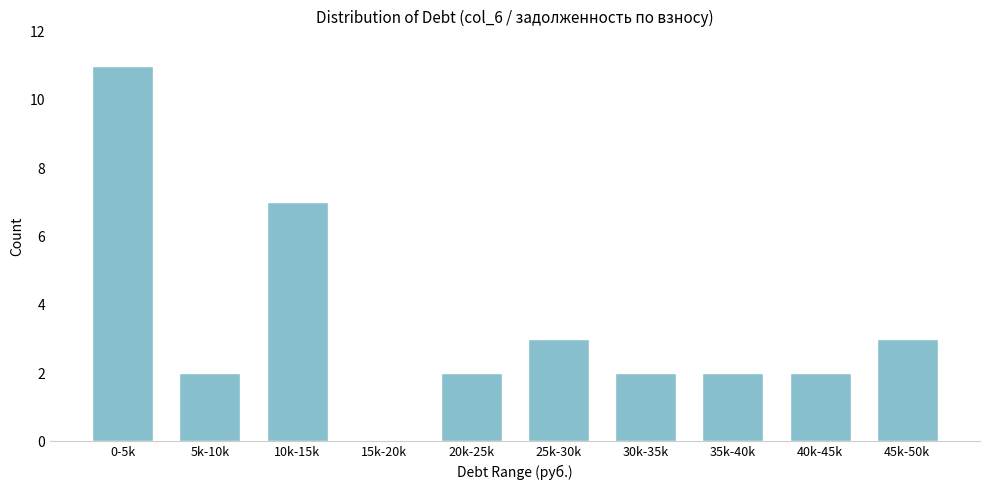

Reading left to right, list all the values displayed in this chart.

0-5k=11	5k-10k=2	10k-15k=7	15k-20k=0	20k-25k=2	25k-30k=3	30k-35k=2	35k-40k=2	40k-45k=2	45k-50k=3